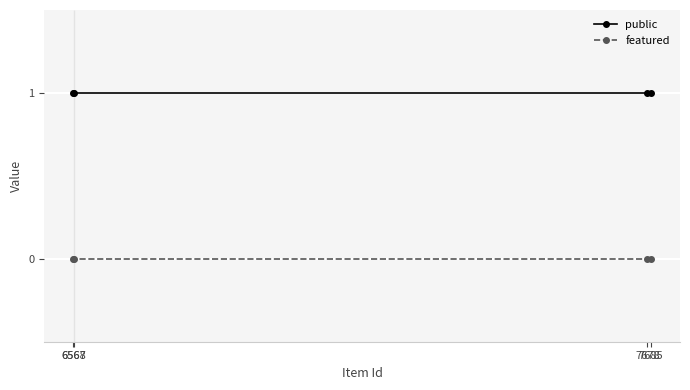

True or false: featured and public cross at least once.

False